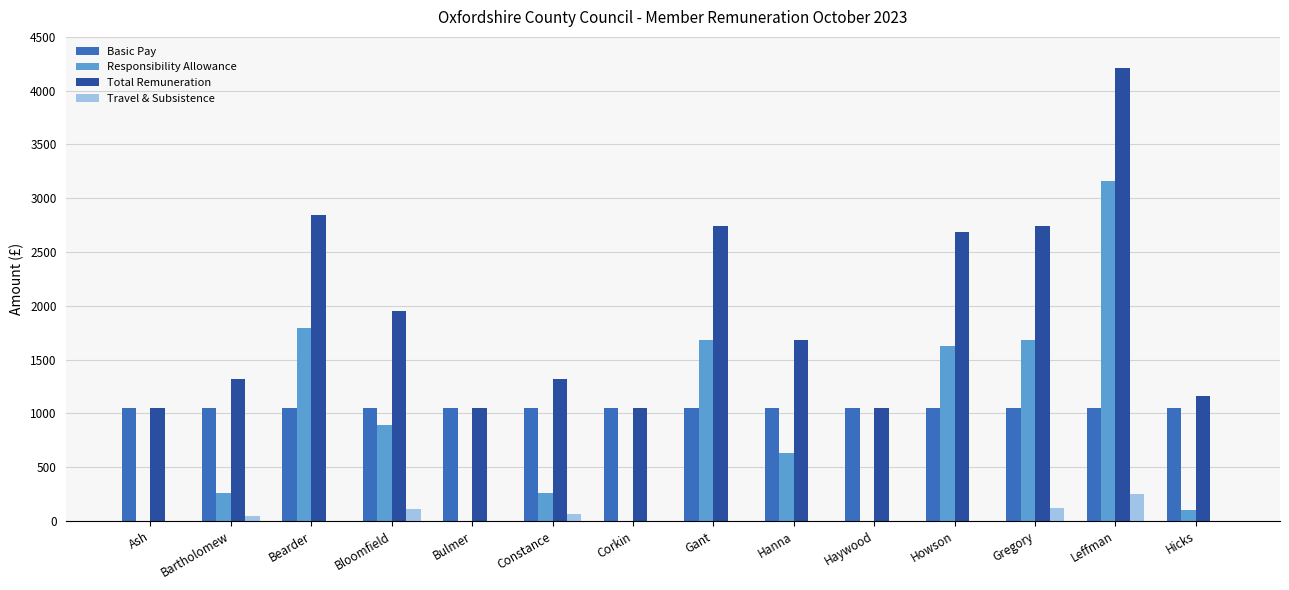

What is the approximate value of Basic Pay at Howson?

1053.0